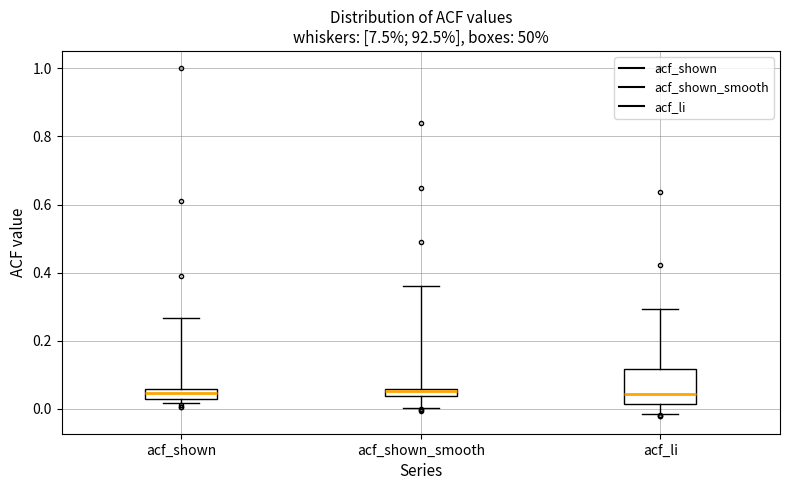

Comparing the boxes themselves (not the whiskers), which one is the tallest?

acf_li